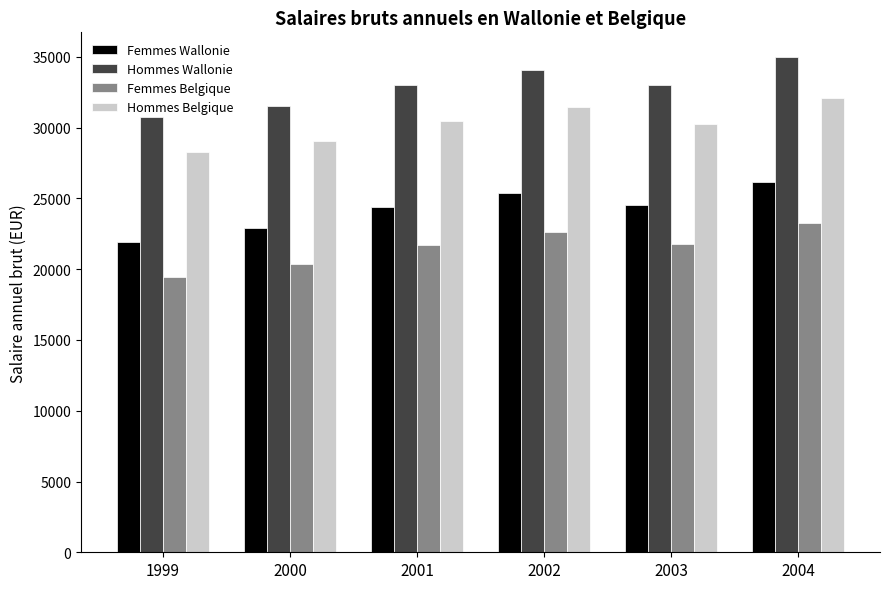

Rank the series at 2002 from highest to lowest value.

Hommes Wallonie, Hommes Belgique, Femmes Wallonie, Femmes Belgique